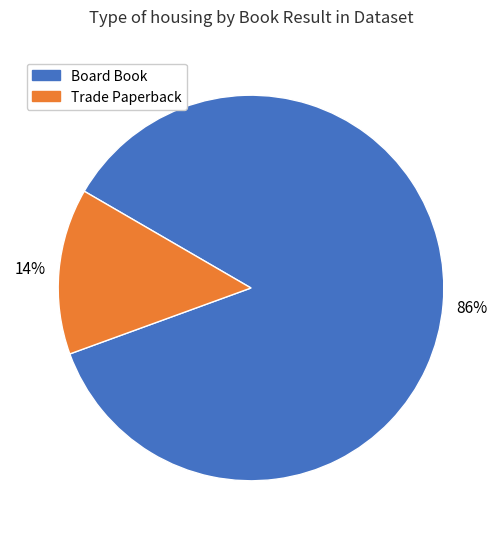

To the nearest percent, what portion does Trade Paperback represent?

14%